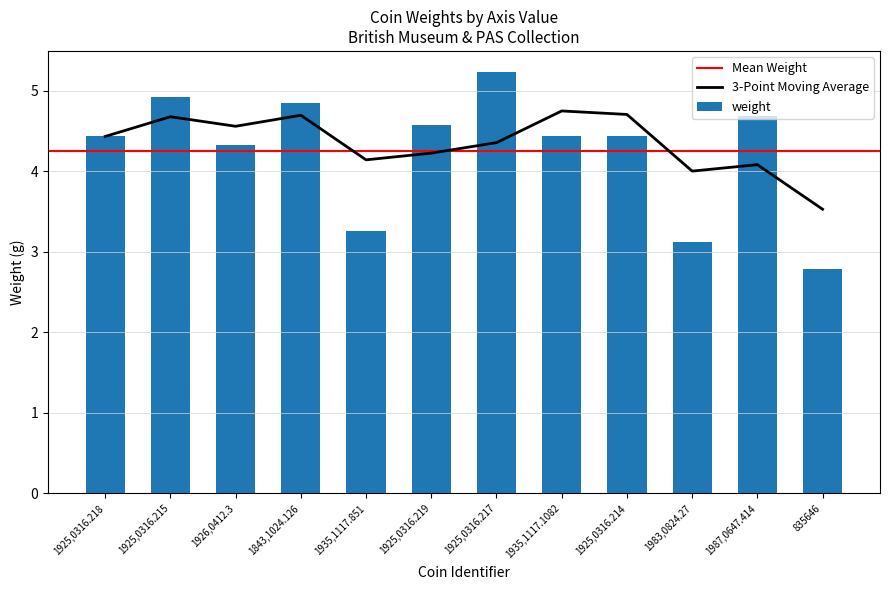

What is the sum of all values?

51.0